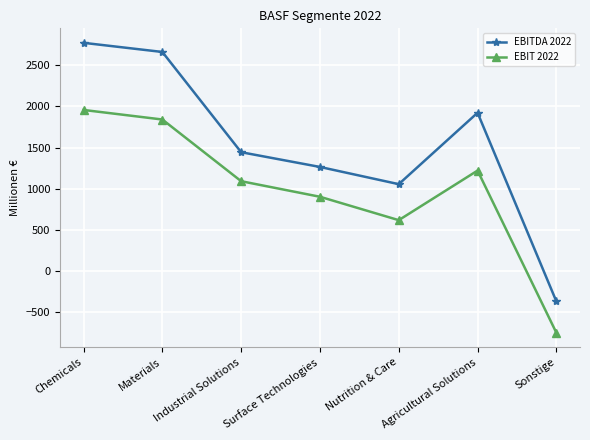

Reading left to right, transcribe all the data shown in this chart.

EBITDA 2022: Chemicals=2771	Materials=2660	Industrial Solutions=1443	Surface Technologies=1264	Nutrition & Care=1055	Agricultural Solutions=1922	Sonstige=-368
EBIT 2022: Chemicals=1956	Materials=1840	Industrial Solutions=1091	Surface Technologies=902	Nutrition & Care=618	Agricultural Solutions=1220	Sonstige=-749